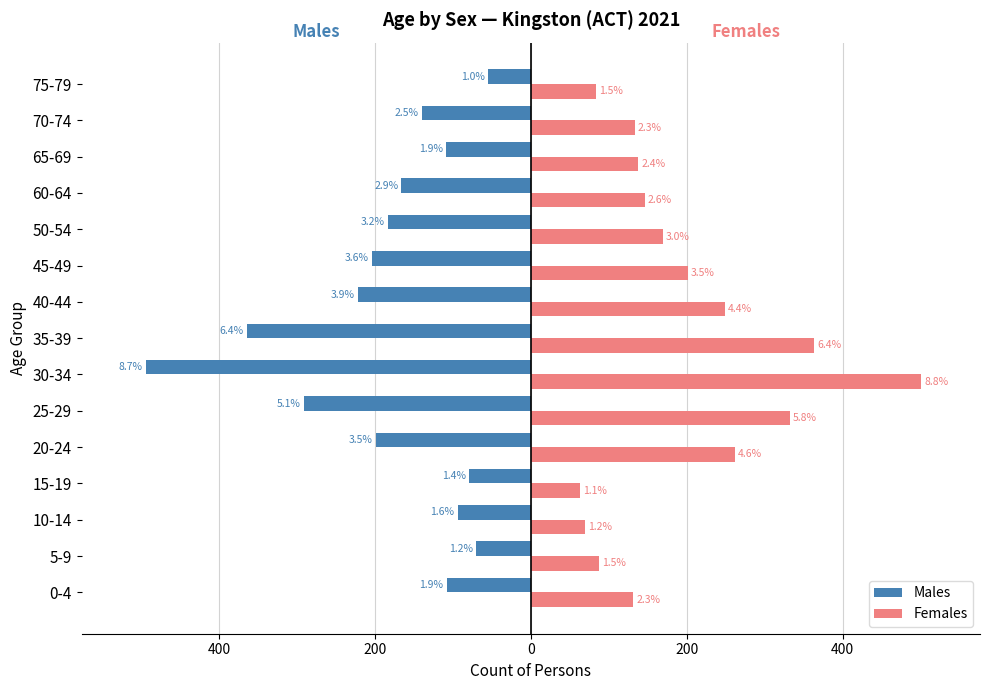

Reading right to left, list all the values displayed in this chart.

Males: -55	-140	-109	-166	-183	-204	-222	-364	-494	-291	-199	-79	-94	-70	-108
Females: 83	133	138	146	169	201	249	363	501	332	262	63	69	88	131